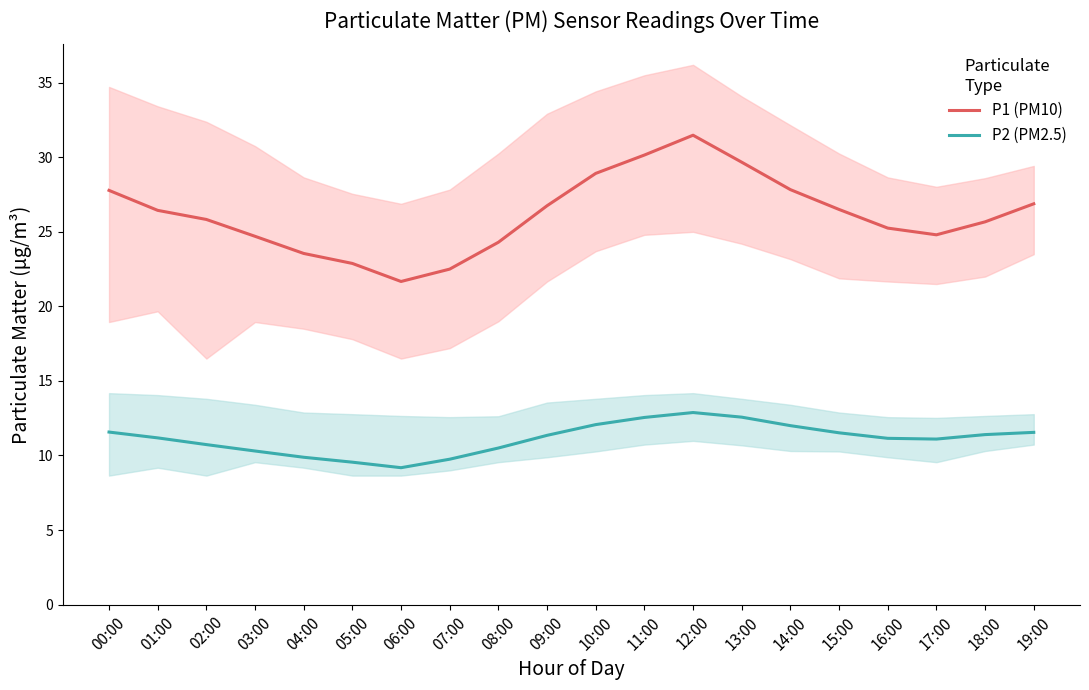

The value of P2 (PM2.5) at 09:00 is 16.5. True or false?

False